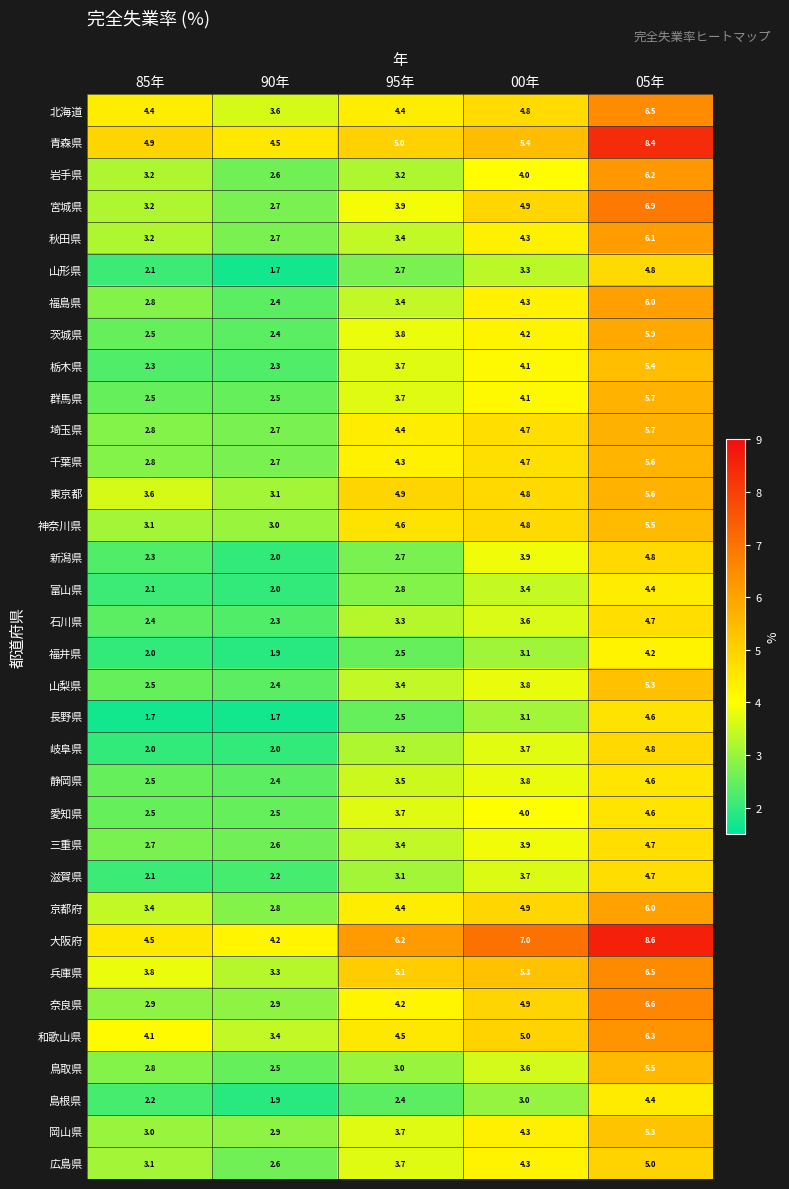

What is the spread (max minus min) of values at 90年?

2.8